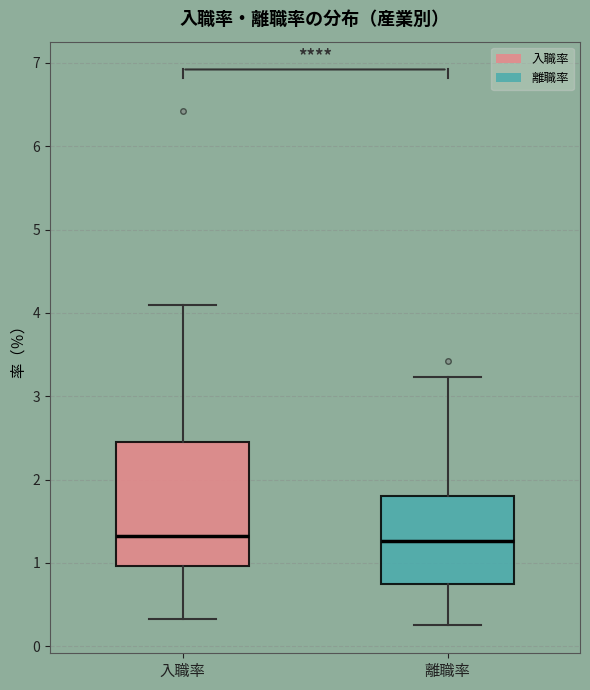

Comparing the boxes themselves (not the whiskers), which one is the tallest?

入職率